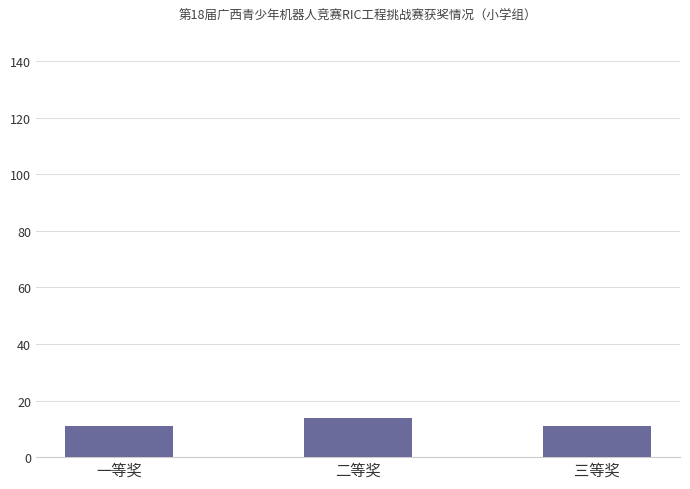

What position from the right is 二等奖?

2